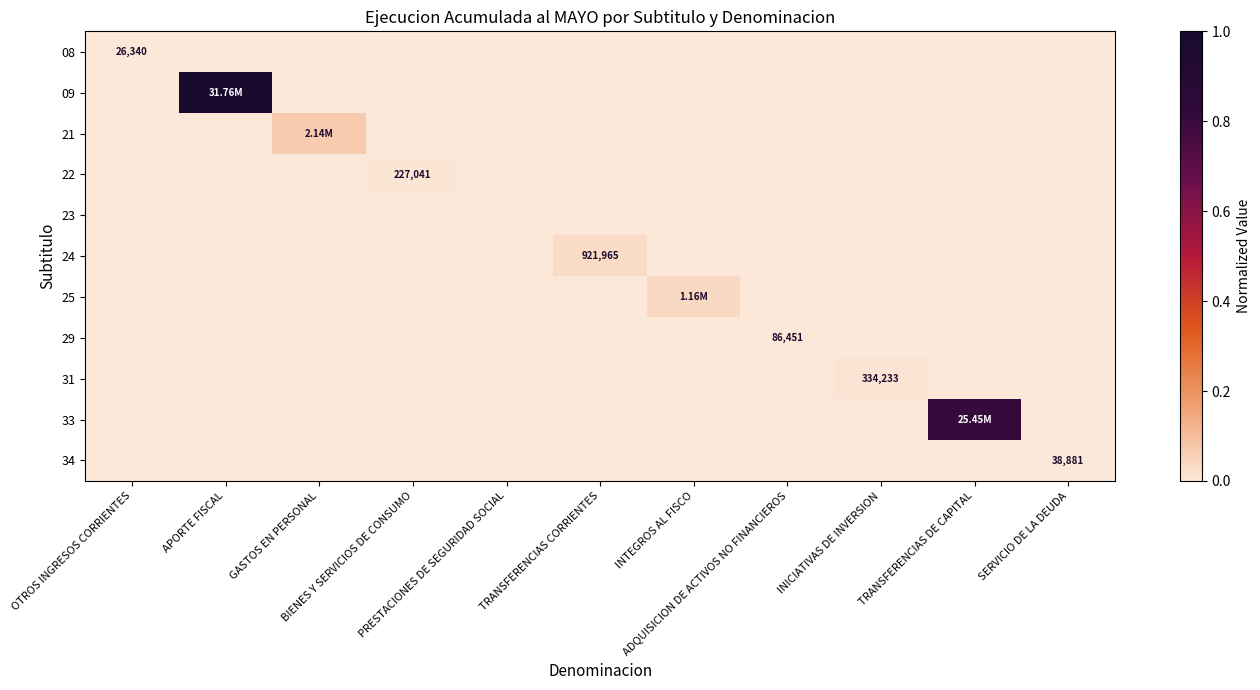

List the series in order of their peak value, highest first.

09, 33, 21, 25, 24, 31, 22, 29, 34, 08, 23